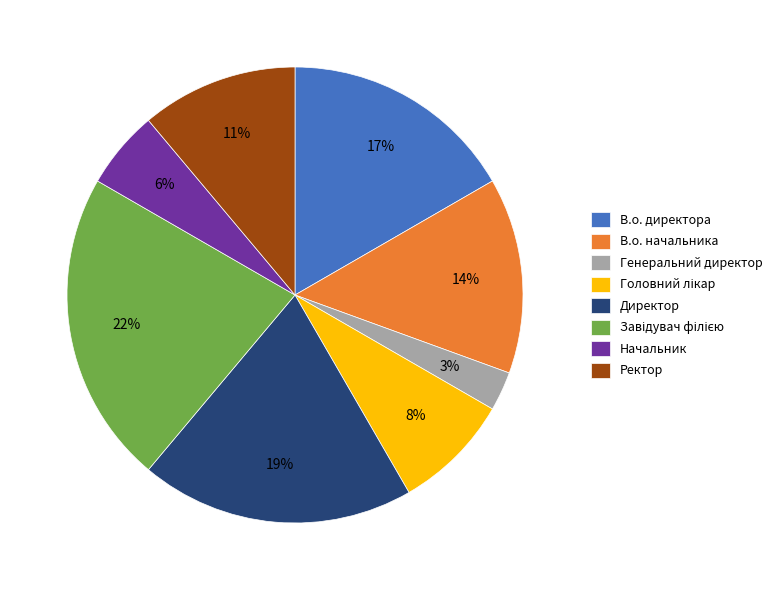

What percentage is the Ректор slice, to the nearest percent?

11%